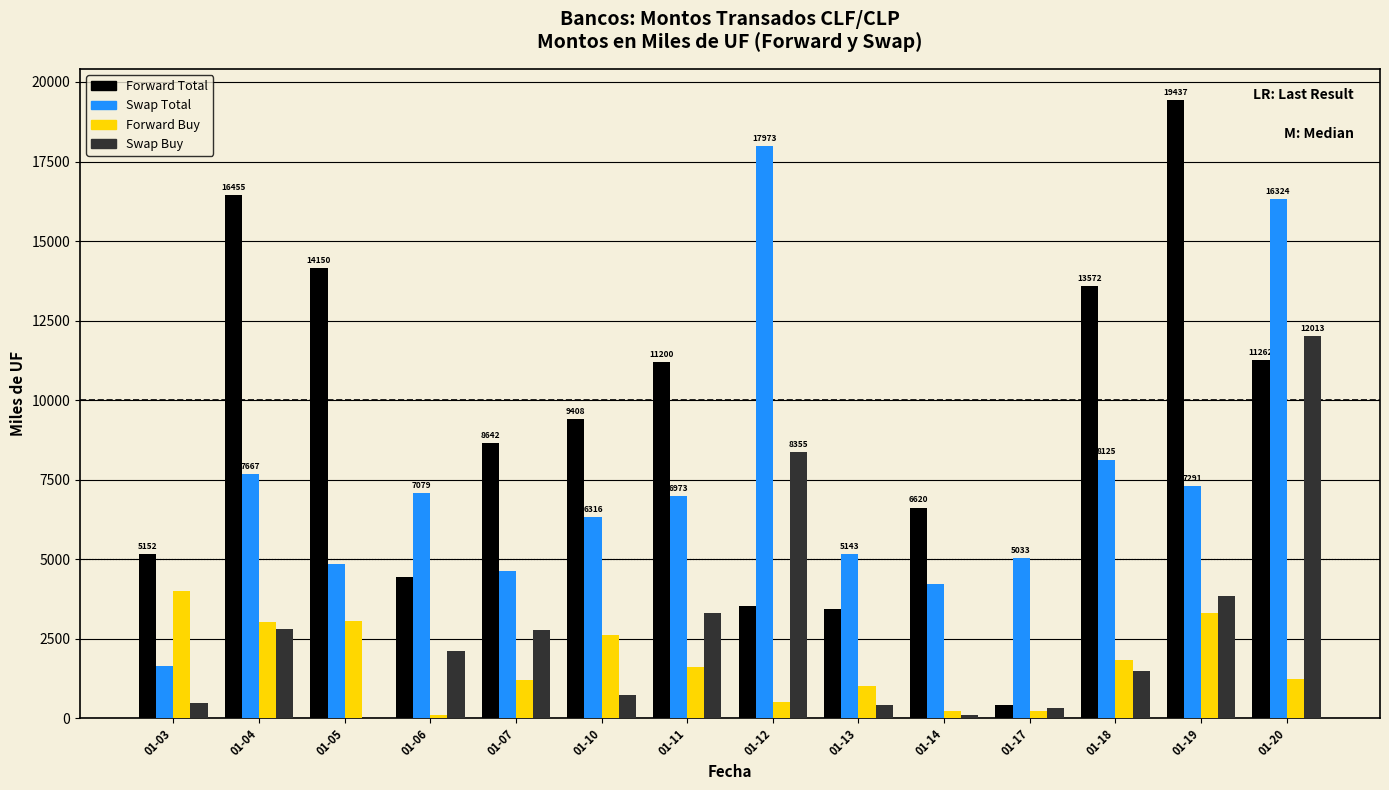

Which label corresponds to the largest value in the chart?

01-19